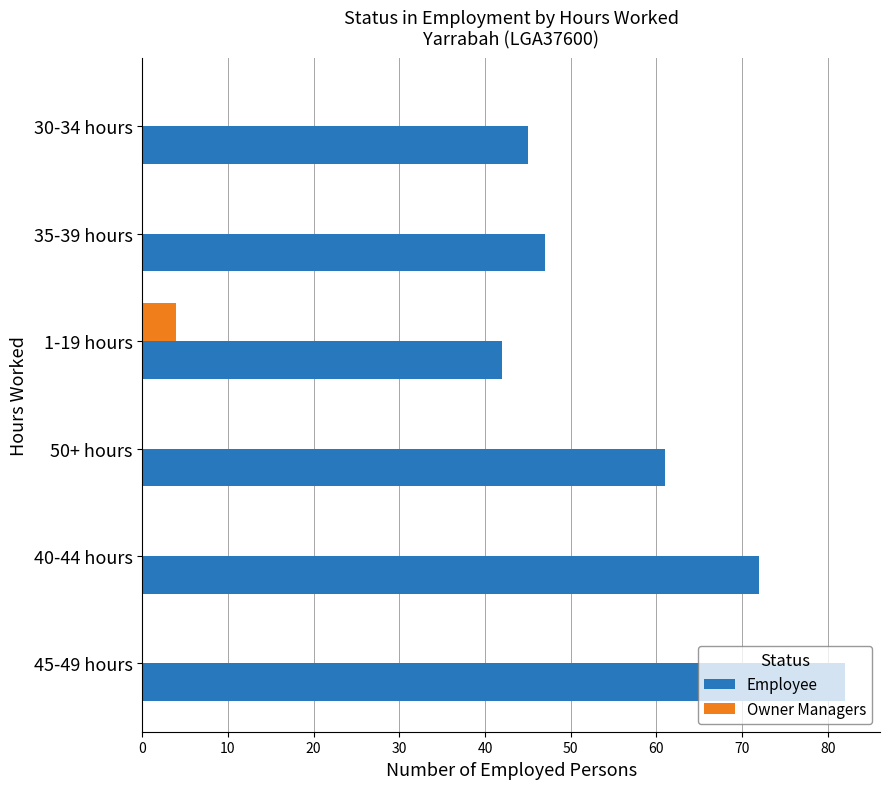

Is the value of Owner Managers at 40-44 hours greater than the value of Employee at 30-34 hours?

No